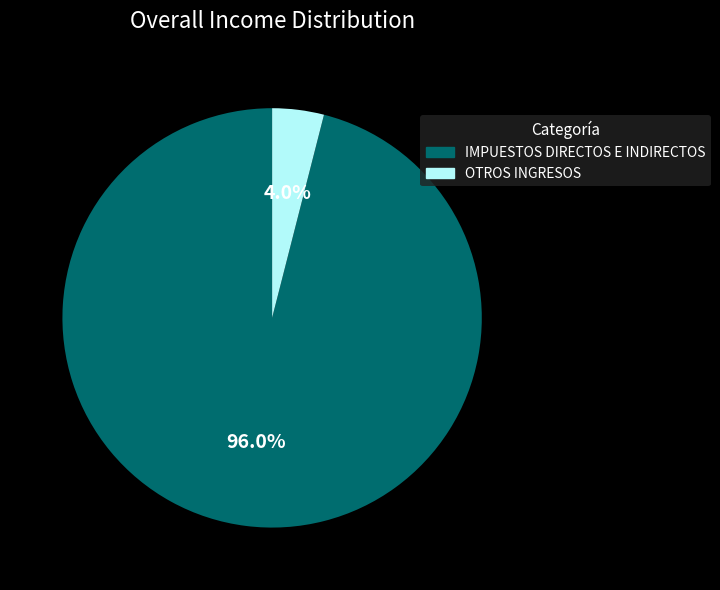

What is the total percentage of OTROS INGRESOS and IMPUESTOS DIRECTOS E INDIRECTOS?

100.0%